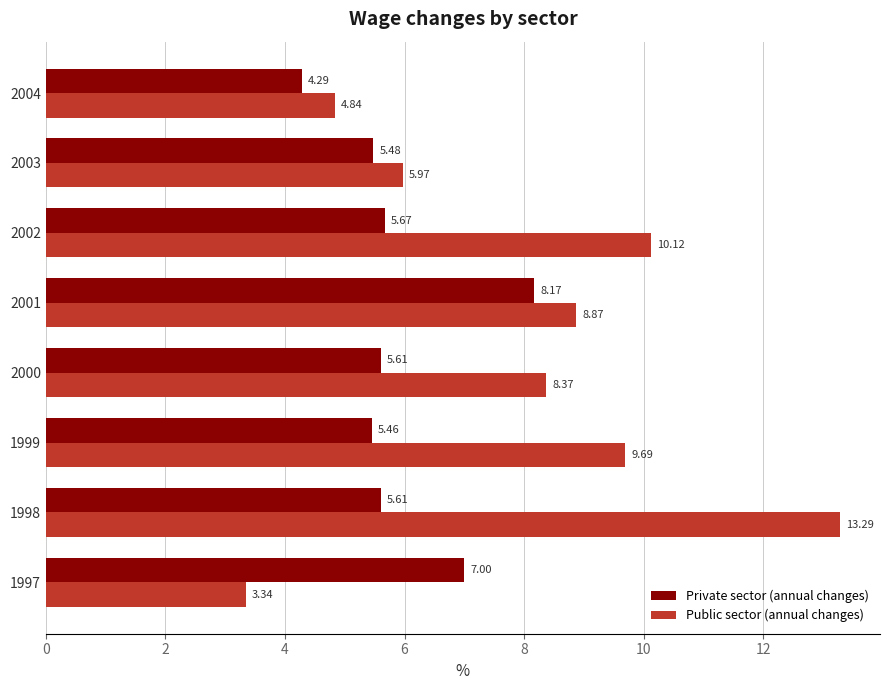

Which category has the highest value in the Public sector (annual changes) series?

1998